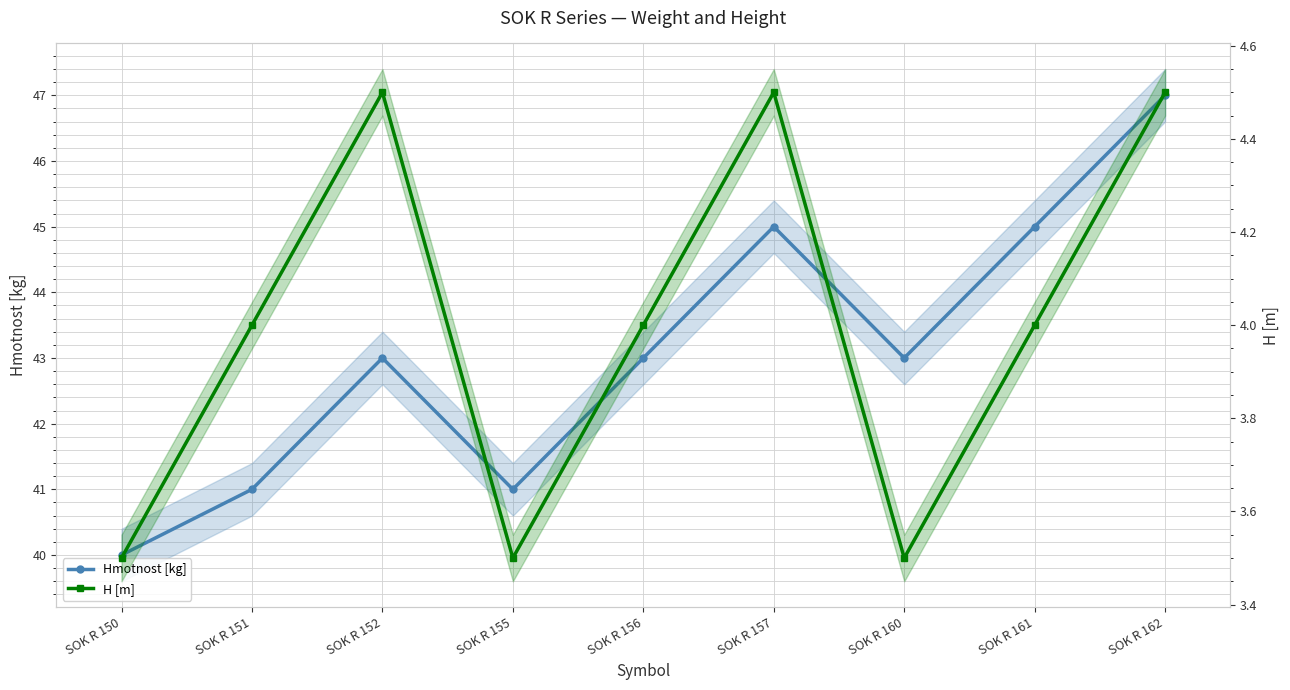

Where is the first local maximum for H [m]?

SOK R 152